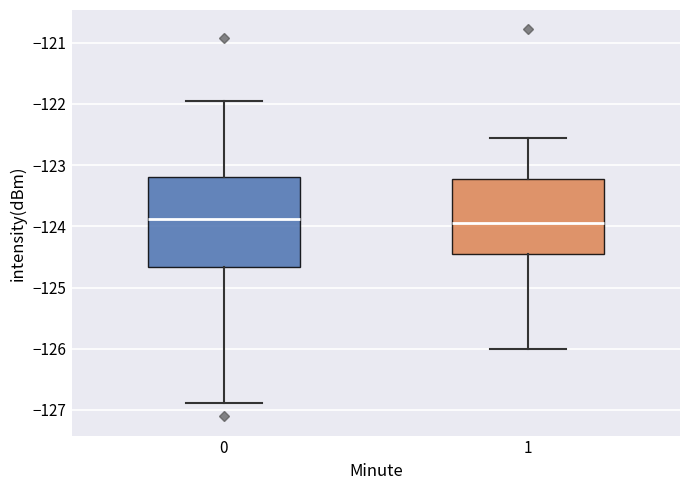

Where does the median line of the box at x = 0 sit on the y-axis? The values are not printed on the chart, so give them approximately, as read against the axis.

-123.9